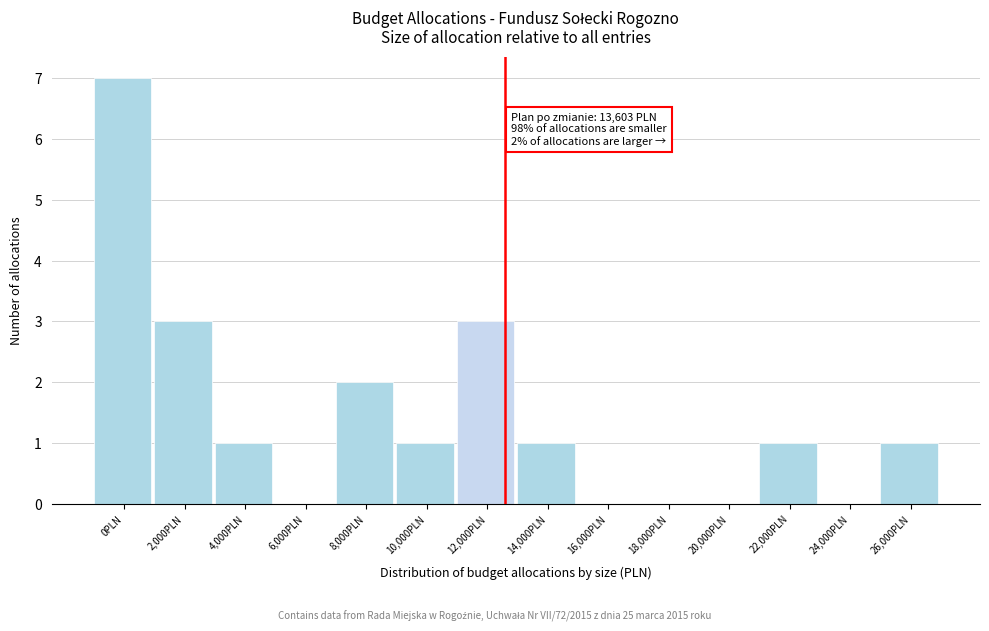

Reading right to left, what are all the values shown in this chart?

26,000PLN=1	24,000PLN=0	22,000PLN=1	20,000PLN=0	18,000PLN=0	16,000PLN=0	14,000PLN=1	12,000PLN=3	10,000PLN=1	8,000PLN=2	6,000PLN=0	4,000PLN=1	2,000PLN=3	0PLN=7